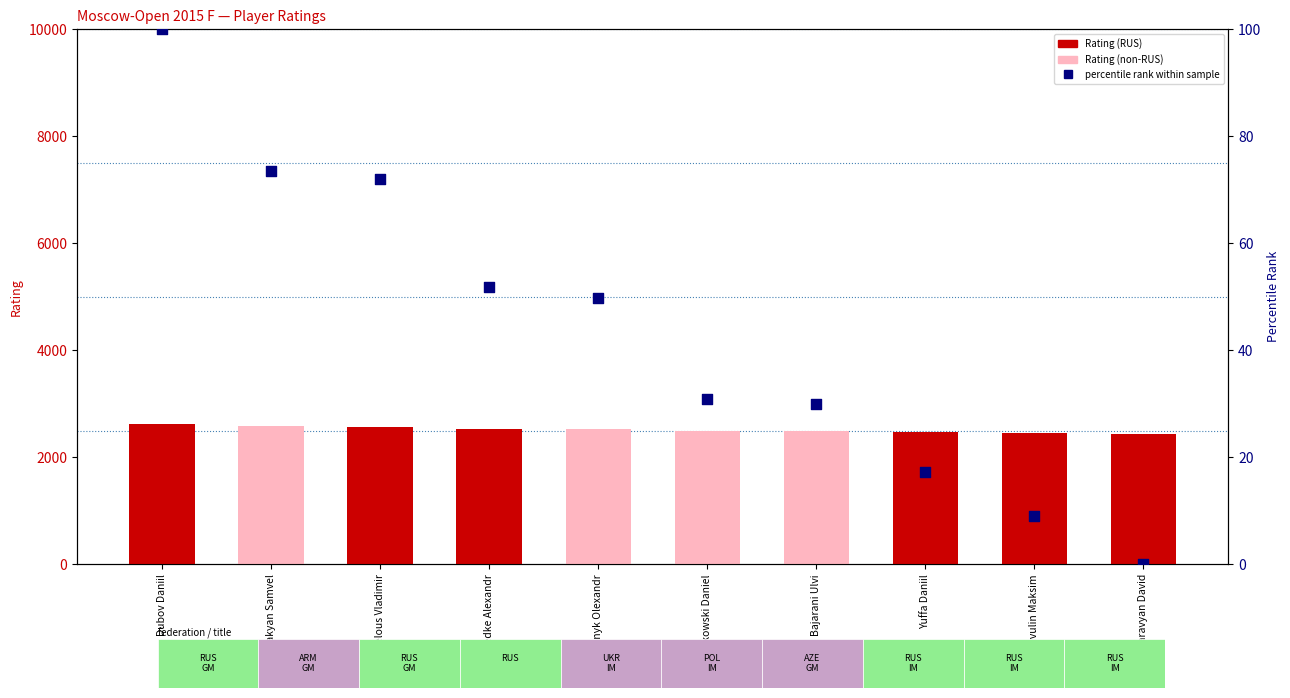

Which series contains the lowest Y value?

percentile rank within sample